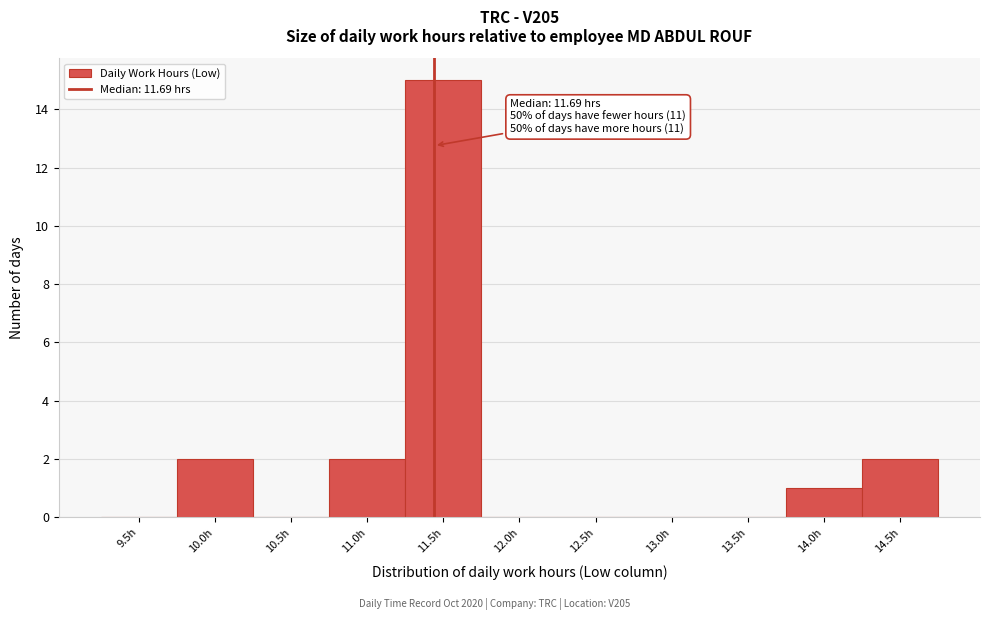

Reading left to right, extract all data points from this chart.

9.5h=0	10.0h=2	10.5h=0	11.0h=2	11.5h=15	12.0h=0	12.5h=0	13.0h=0	13.5h=0	14.0h=1	14.5h=2